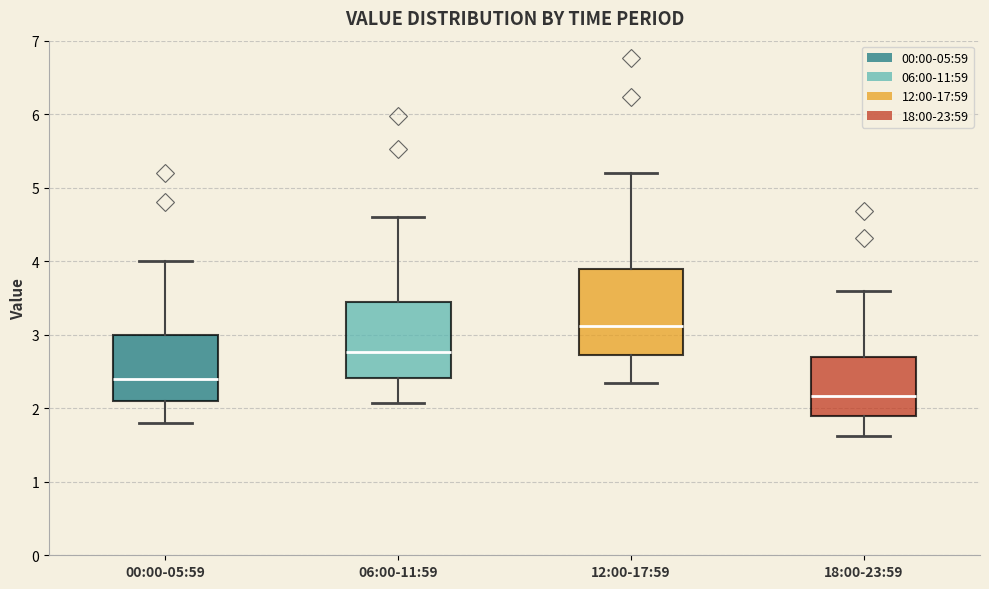

Reading left to right, read every box against the y-axis: the position of its median line, the range the box covers, and the ends of its whiskers. The values are not printed on the chart, so give them approximately, as read against the axis.

00:00-05:59: median 2.4, box 2.1 to 3.0, whiskers 1.8 to 4.0
06:00-11:59: median 2.8, box 2.4 to 3.5, whiskers 2.1 to 4.6
12:00-17:59: median 3.1, box 2.7 to 3.9, whiskers 2.3 to 5.2
18:00-23:59: median 2.2, box 1.9 to 2.7, whiskers 1.6 to 3.6